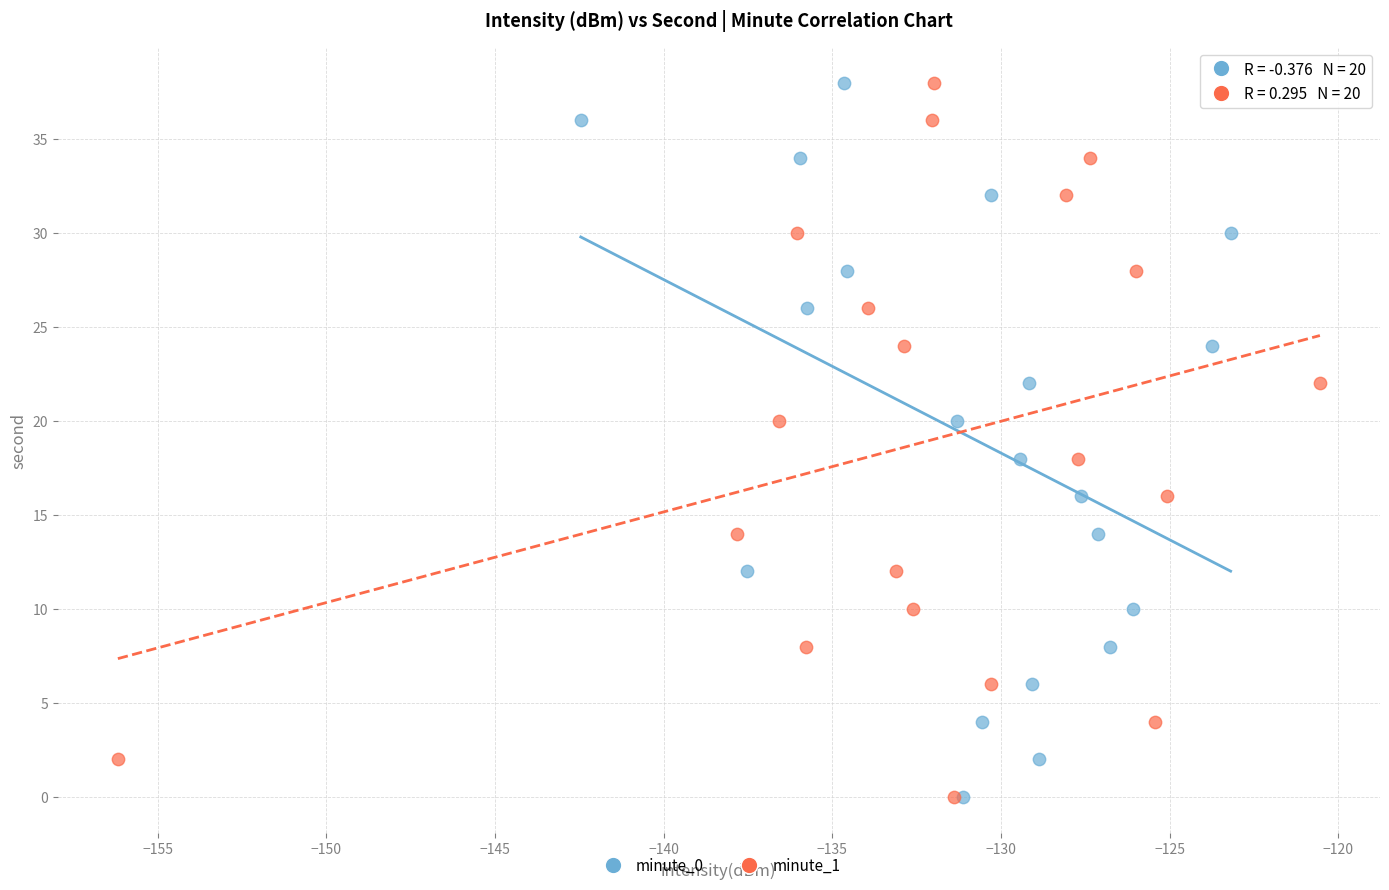

What are all the series names shown in the legend?

minute_0, minute_1